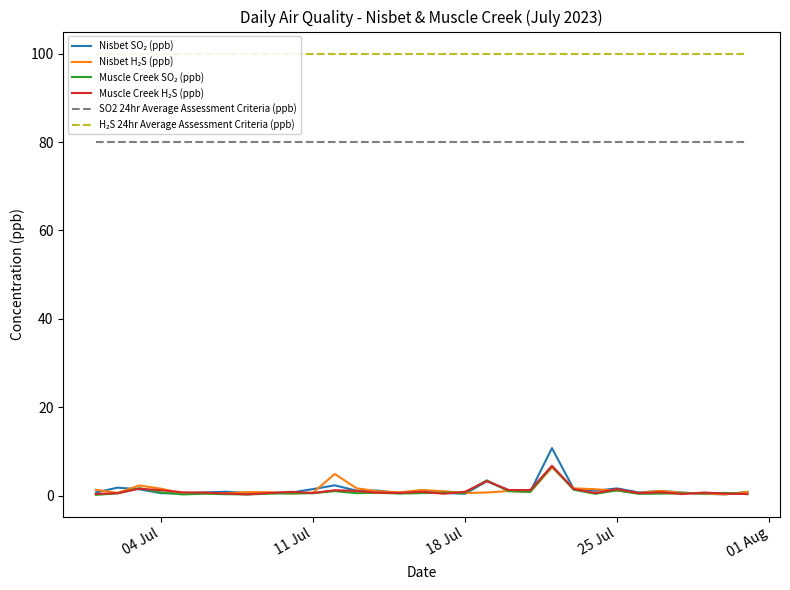

What is the lowest value of the SO2 24hr Average Assessment Criteria (ppb) series?

80.0